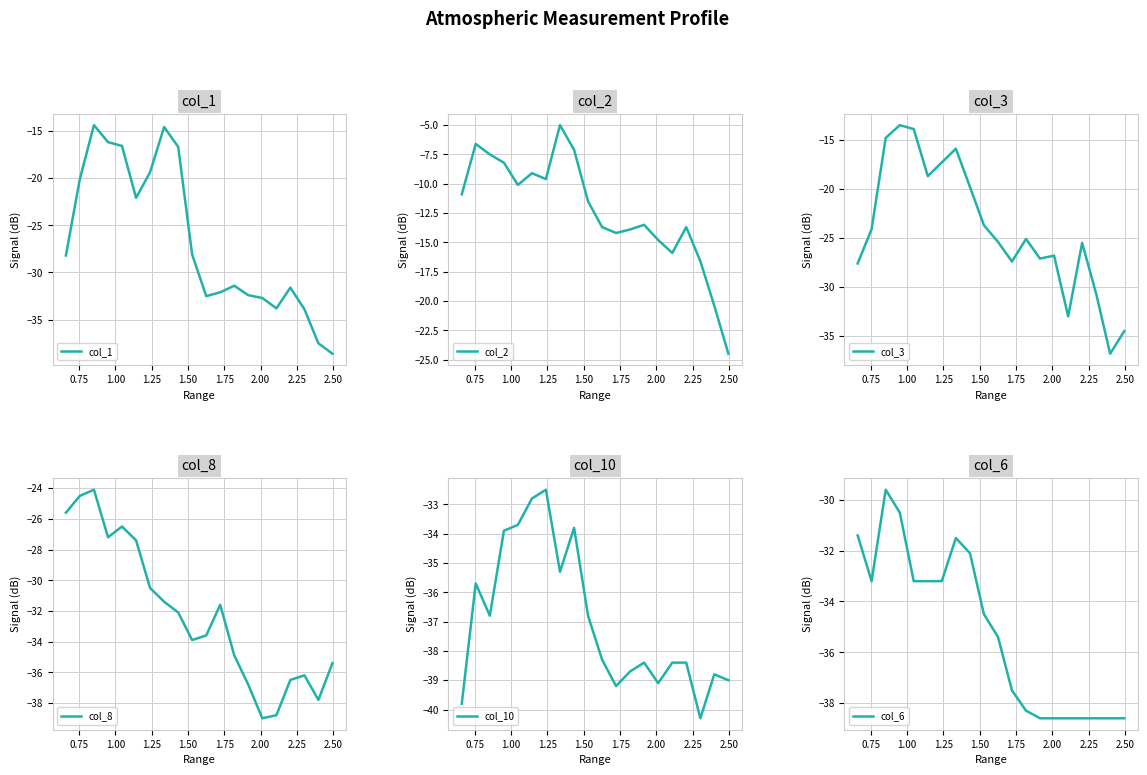

What is the maximum value for col_1?

-14.4